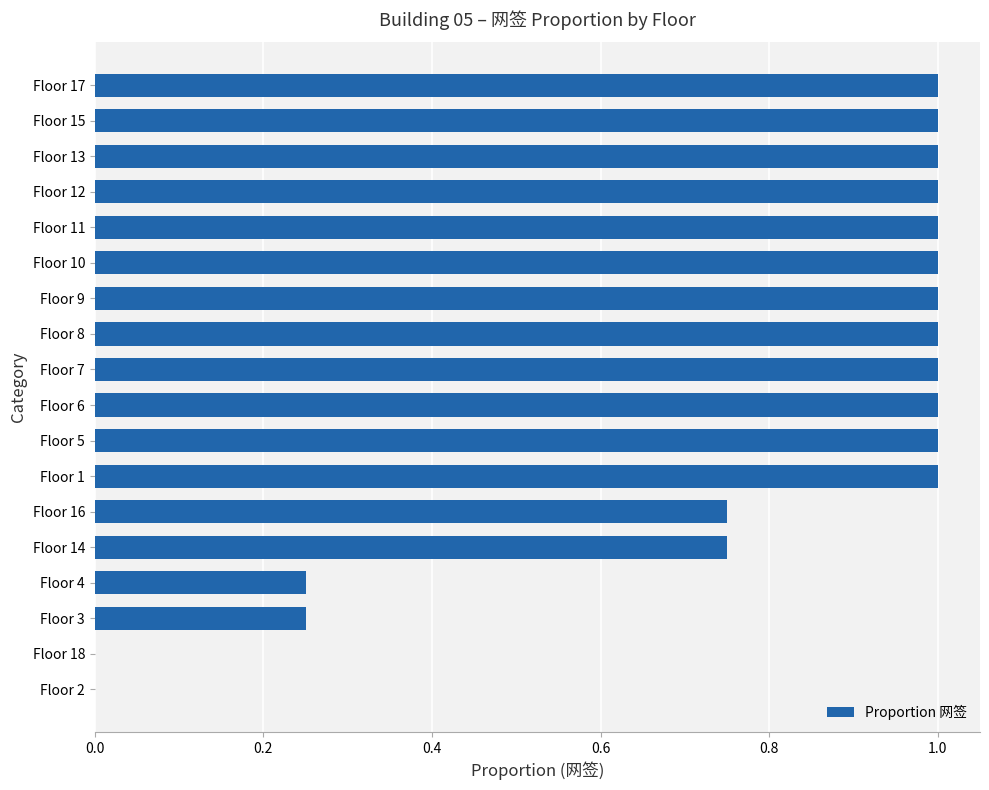

What is the change in value from Floor 18 to Floor 6?

+1.0